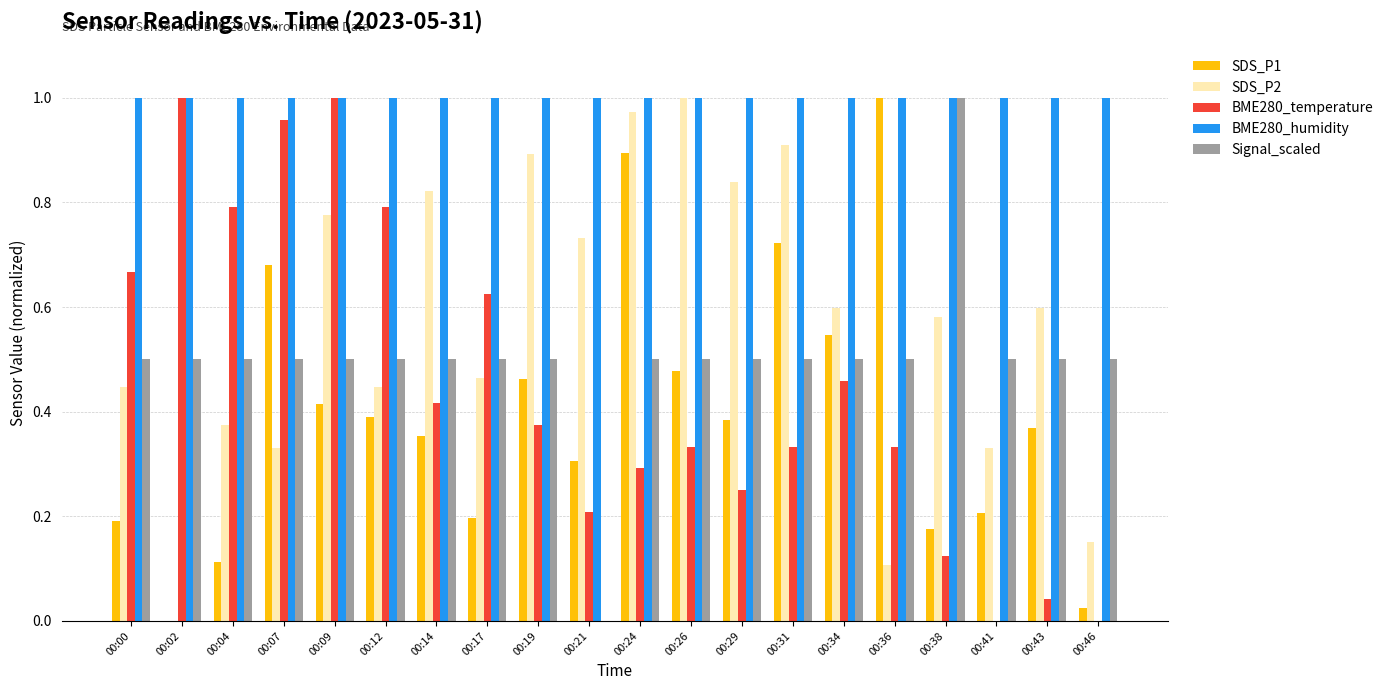

What is the sum of all SDS_P1 values?

7.9